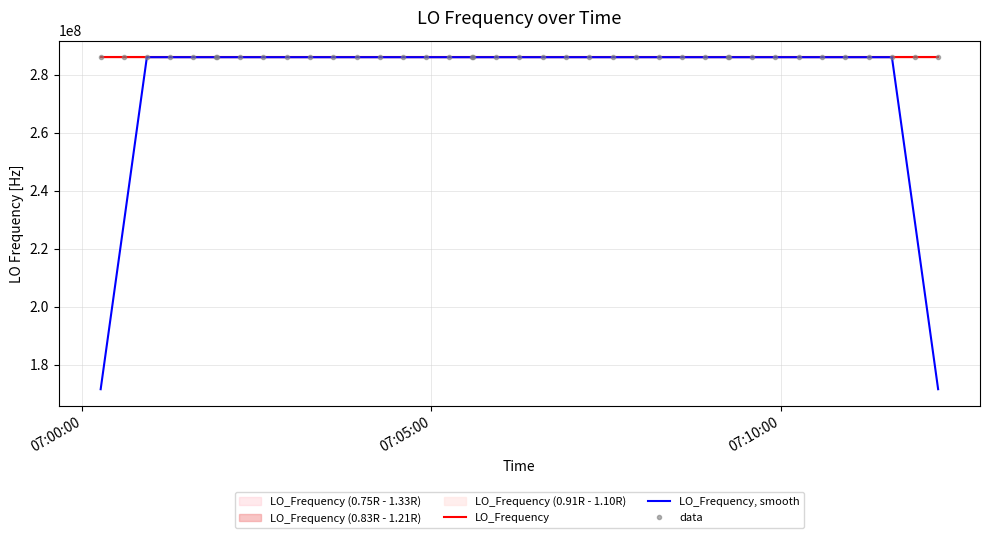

What is the smallest value displayed?

171628198.6